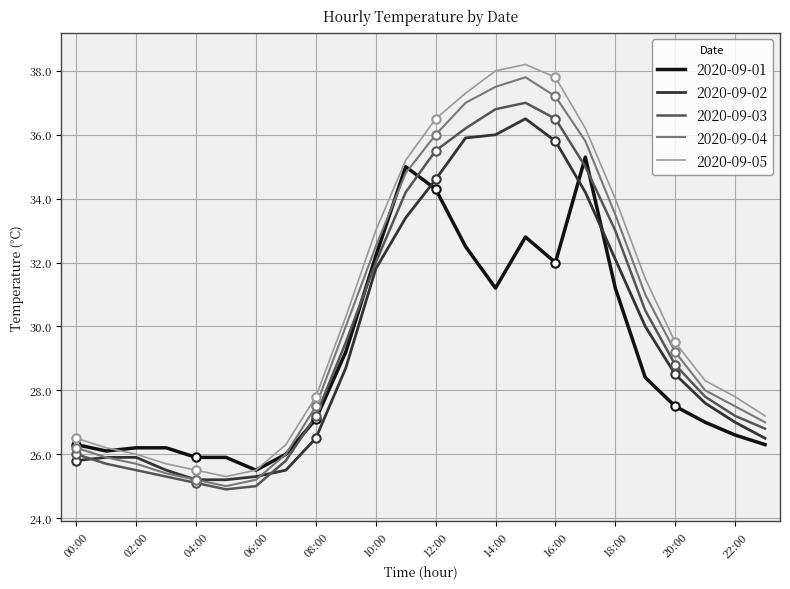

The value of 2020-09-01 at 12:00 is 60.1. True or false?

False